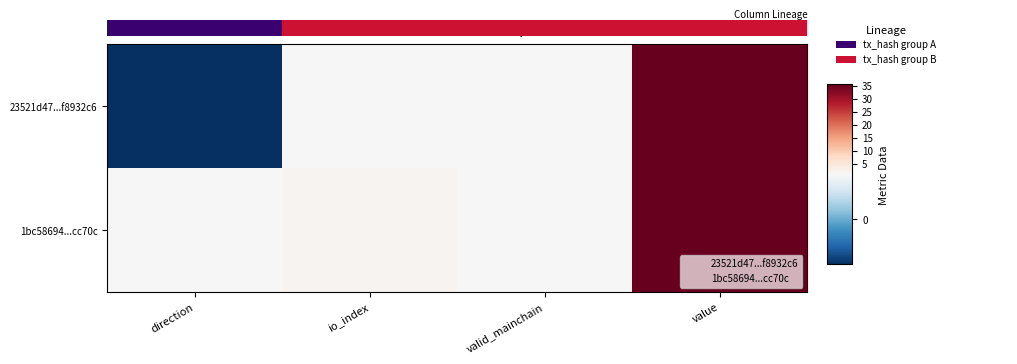

Rank the series by their average value, from highest to lowest.

1bc58694...cc70c, 23521d47...f8932c6